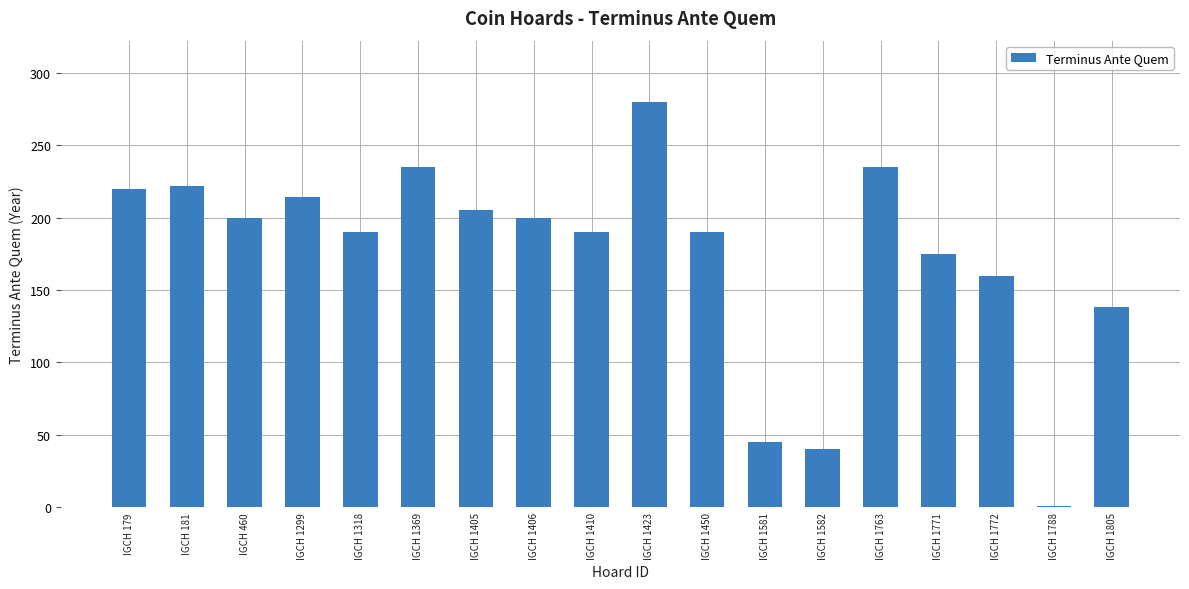

What is the difference between the values at IGCH 1318 and IGCH 181?

32